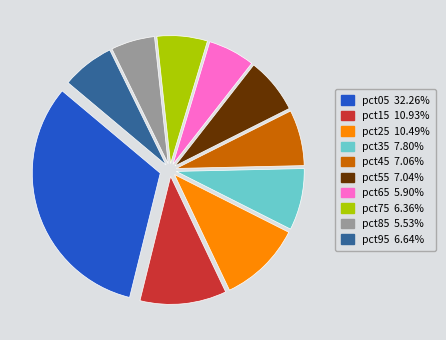

Is there a majority slice in this chart?

No